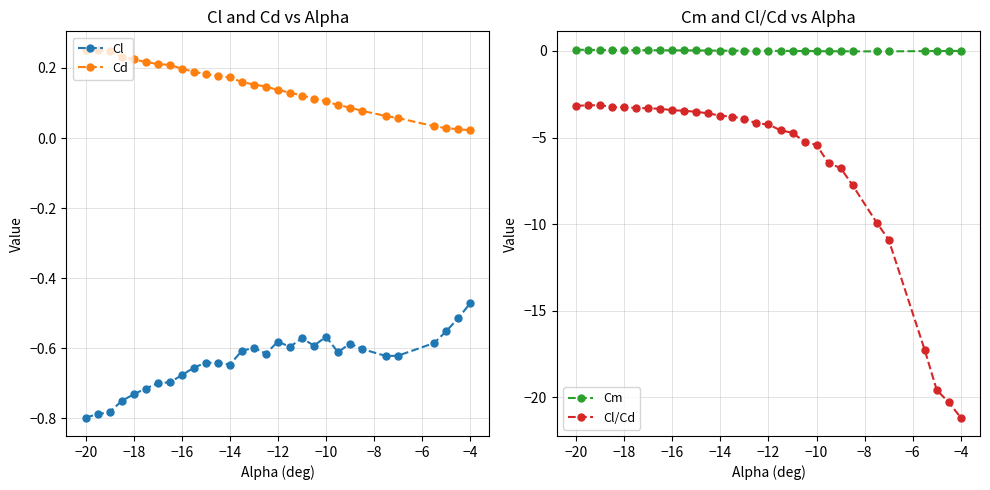

Where is Cl nearest to the value 0?

−4